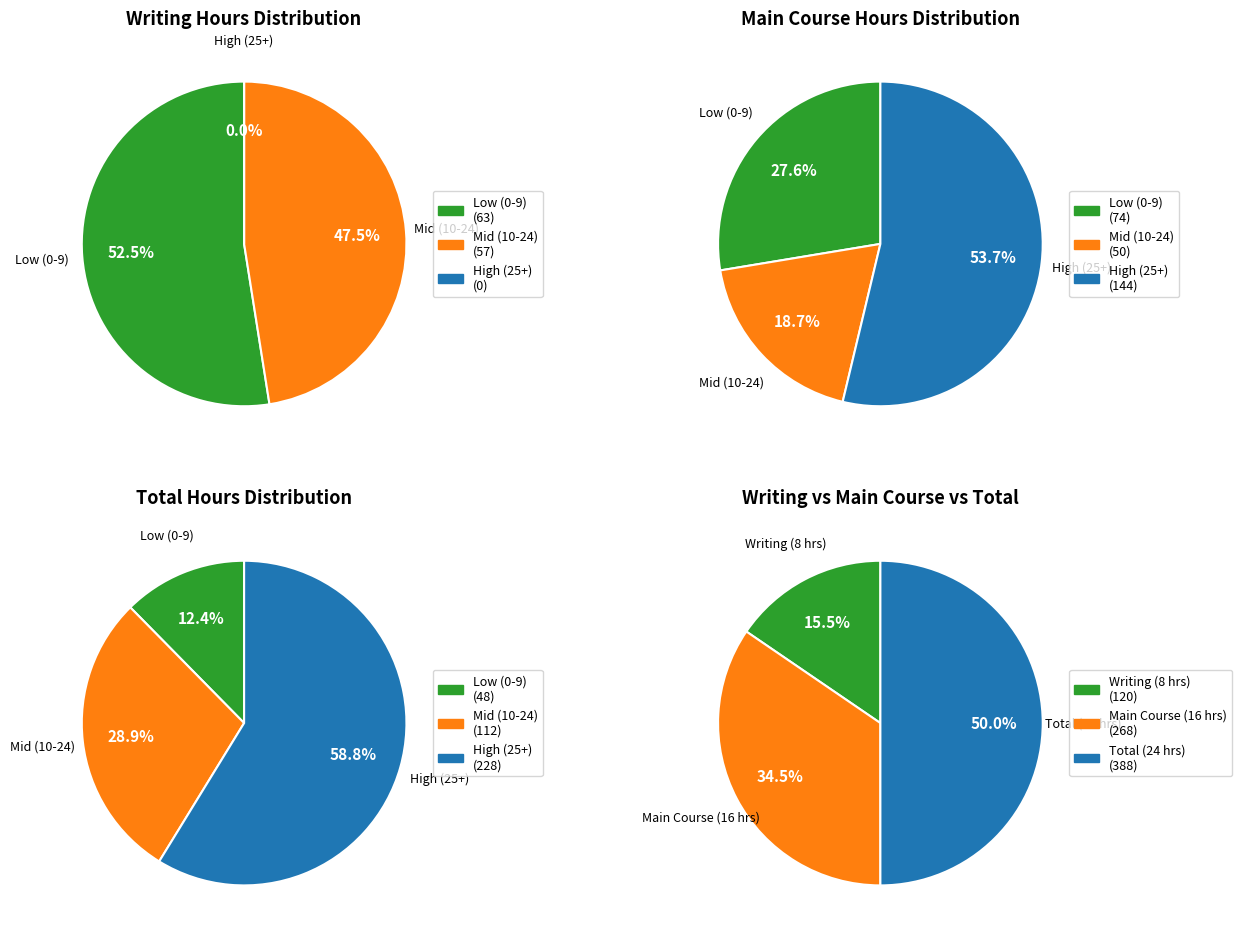

Is it true that Oğuz Kaan AKCAN is 16% of the pie?

False